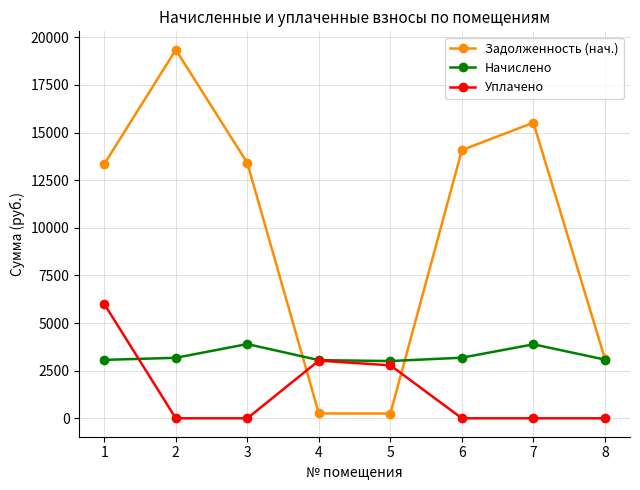

List the series in order of their peak value, highest first.

Задолженность (нач.), Уплачено, Начислено